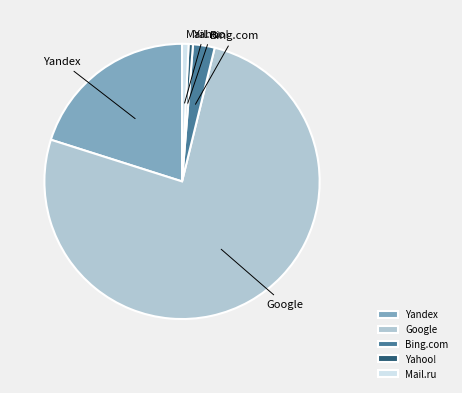

Do Mail.ru and Google together represent more than half of the pie?

Yes